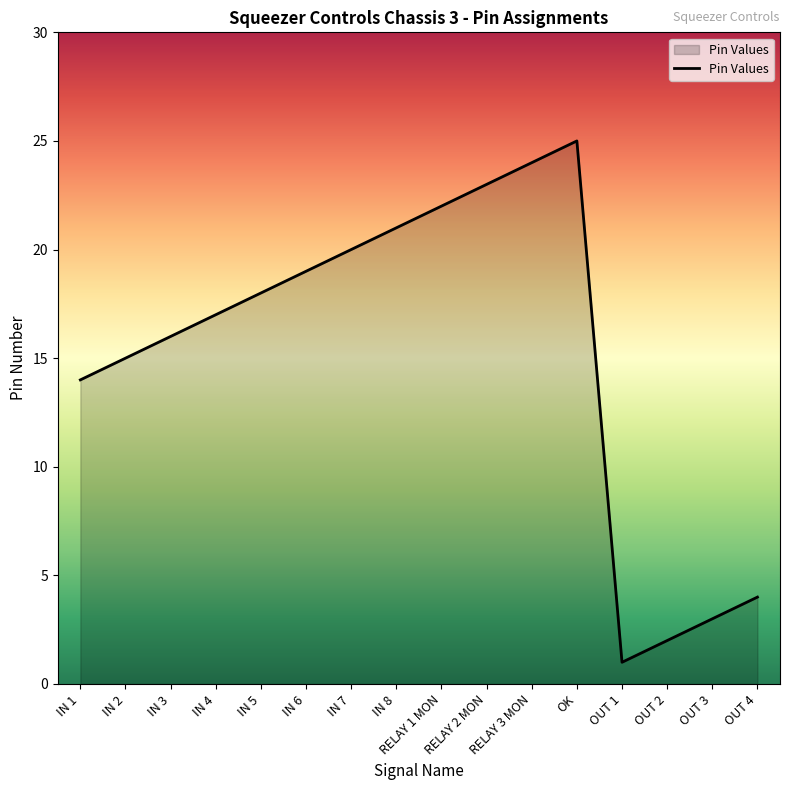

How many categories are shown in the chart?

16